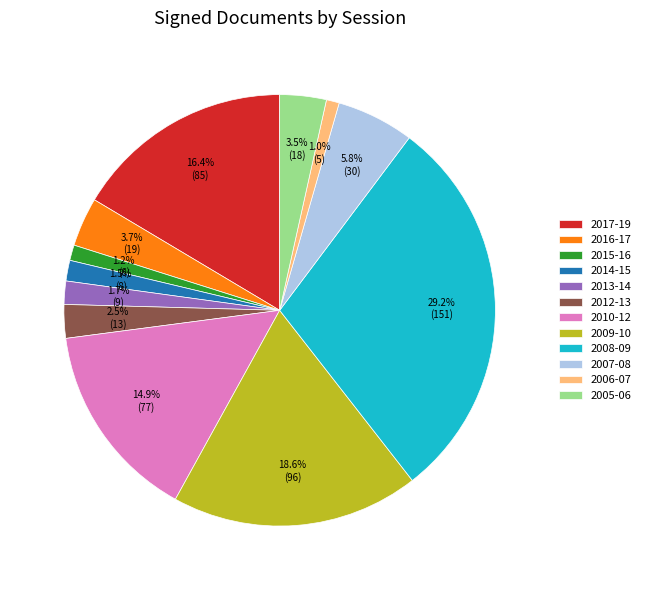

Between 2017-19 and 2005-06, which is larger?

2017-19